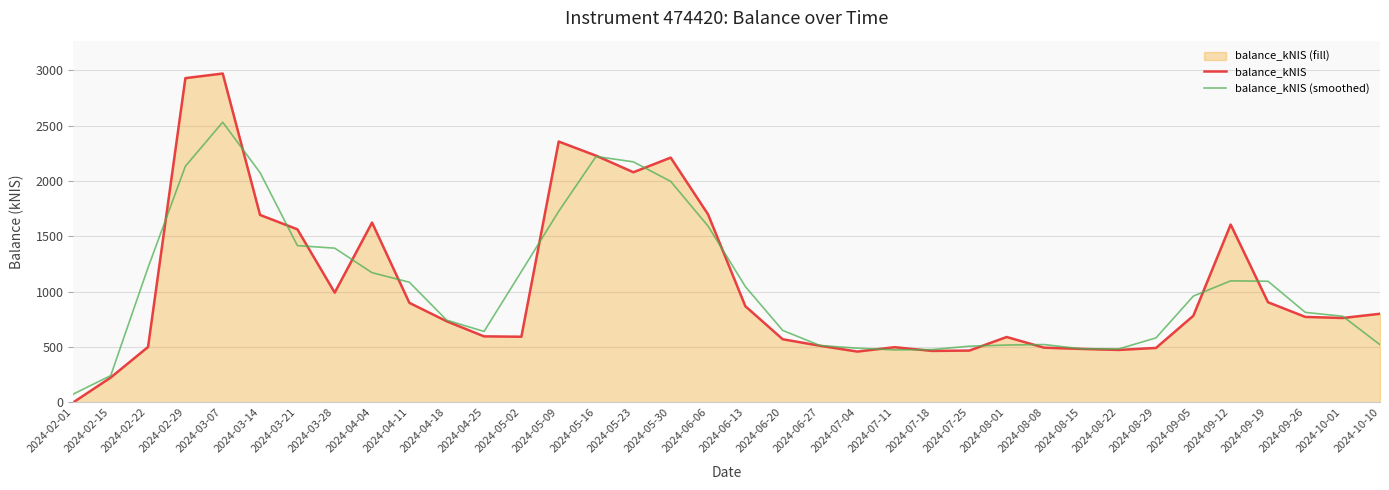

What is the label of the 6th point from the left?

2024-03-14